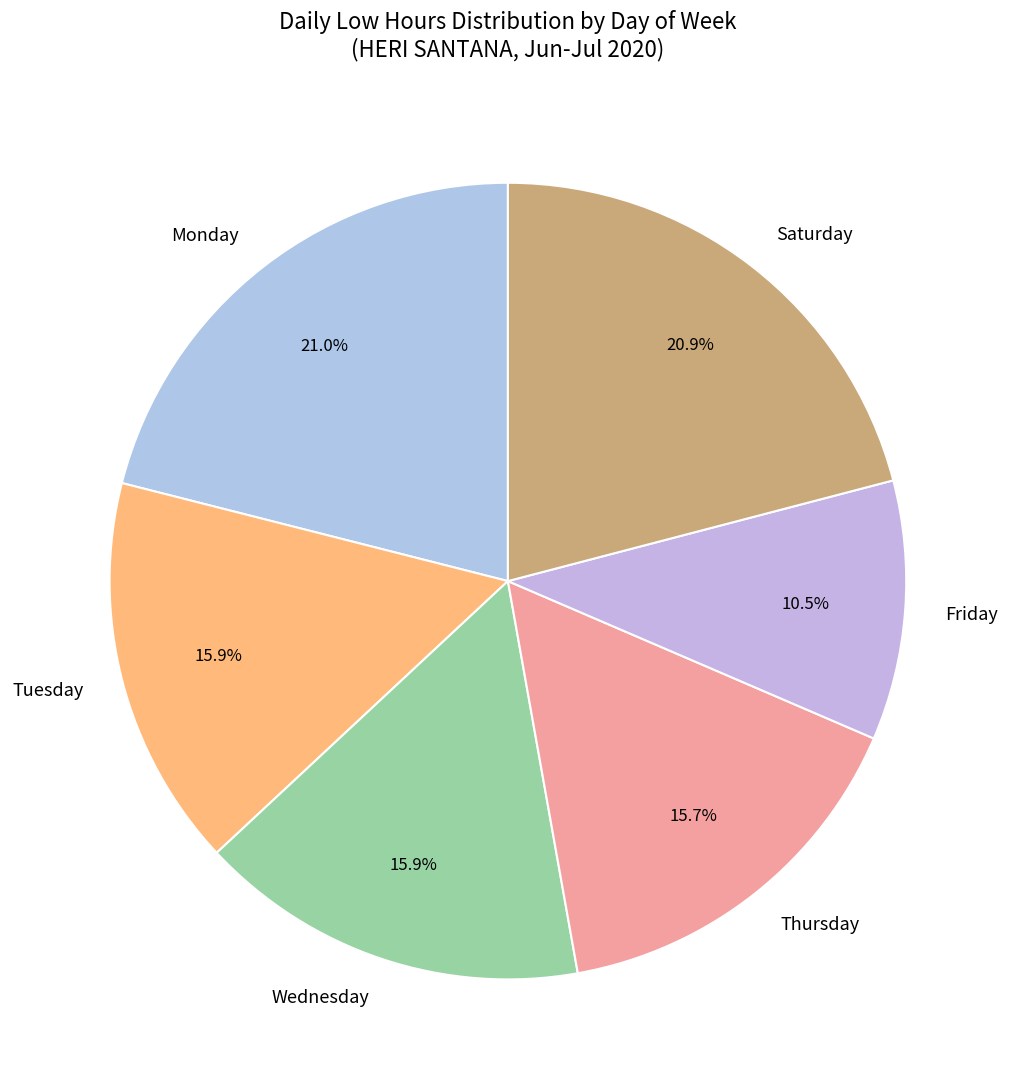

Which has a higher value, Wednesday or Friday?

Wednesday